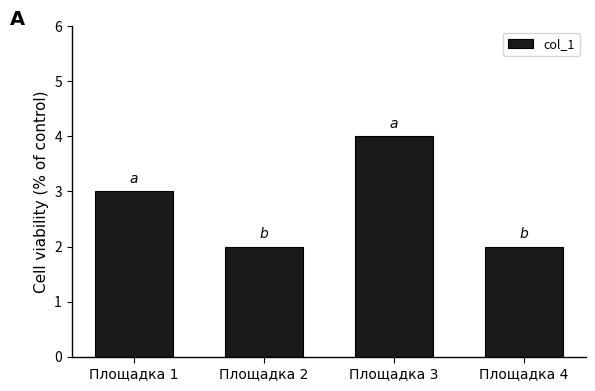

What is the sum of the values at Площадка 4 and Площадка 2?

4